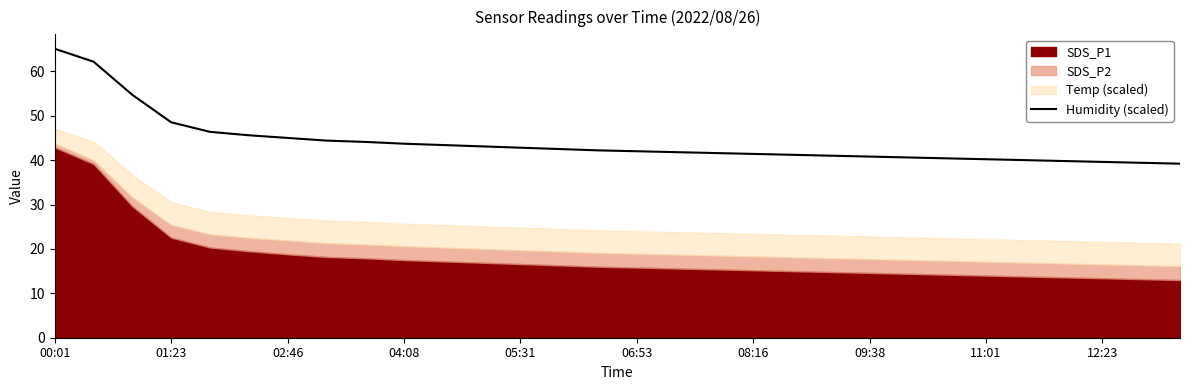

What is the highest value of the Humidity (scaled) series?

65.1